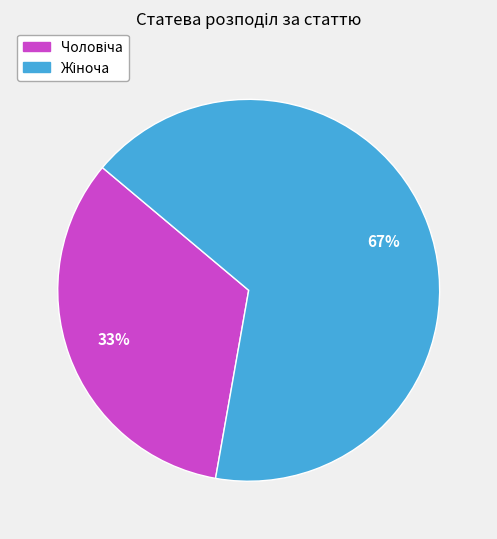

To the nearest percent, what is the average slice percentage?

50%